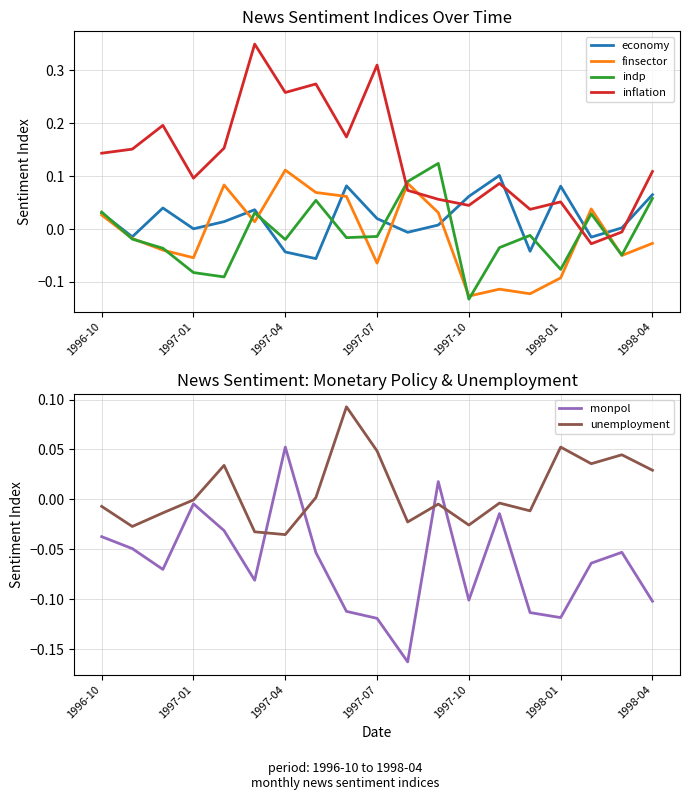

The finsector series shows -0.2 at 1998-01. True or false?

False